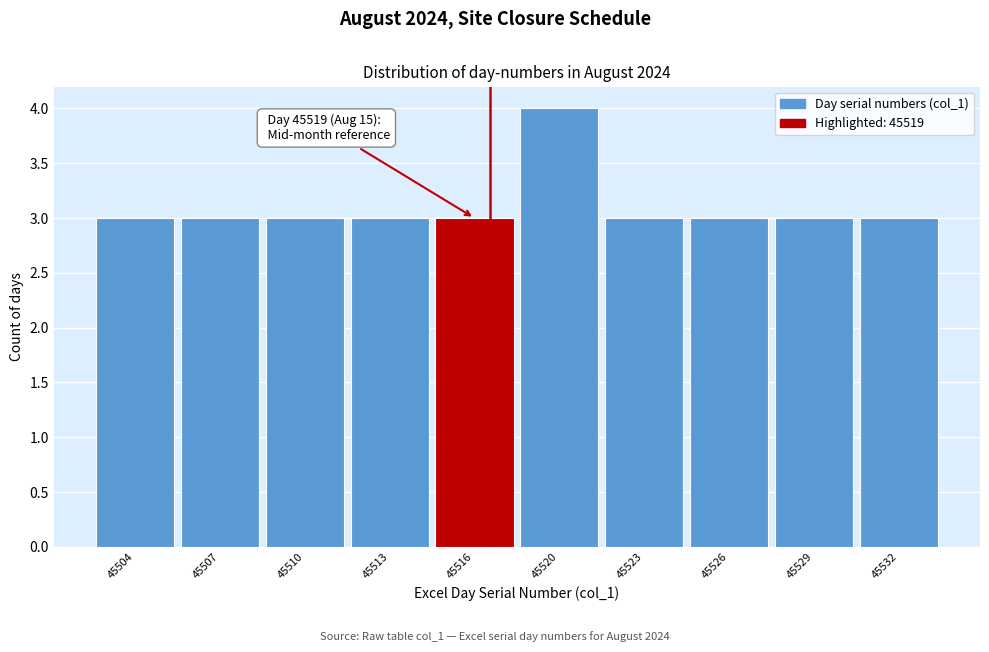

Reading left to right, extract all data points from this chart.

3	3	3	3	3	4	3	3	3	3